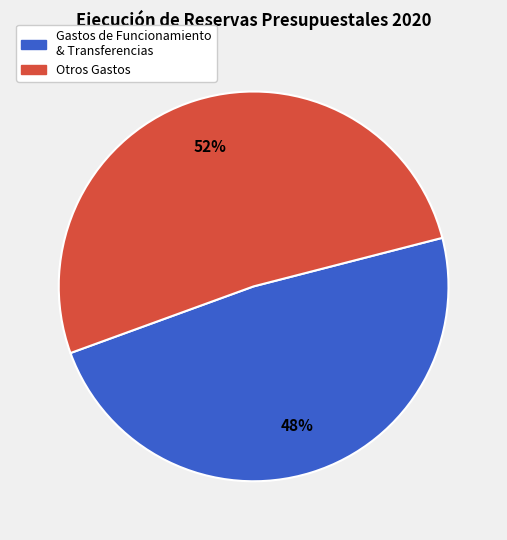

To the nearest percent, what is the average slice percentage?

50%